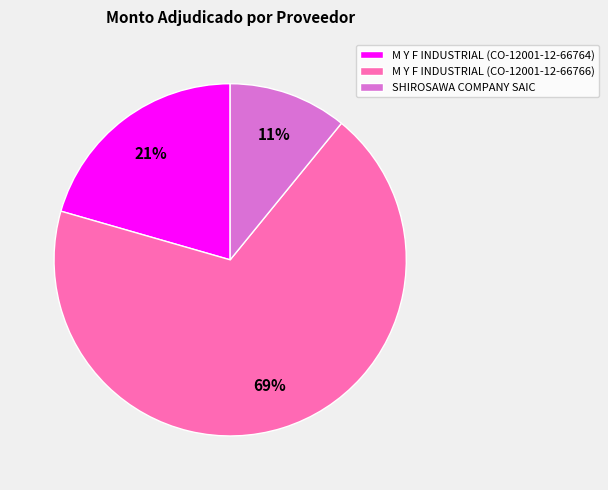

Is it true that M Y F INDUSTRIAL (CO-12001-12-66766) is 74% of the pie?

False